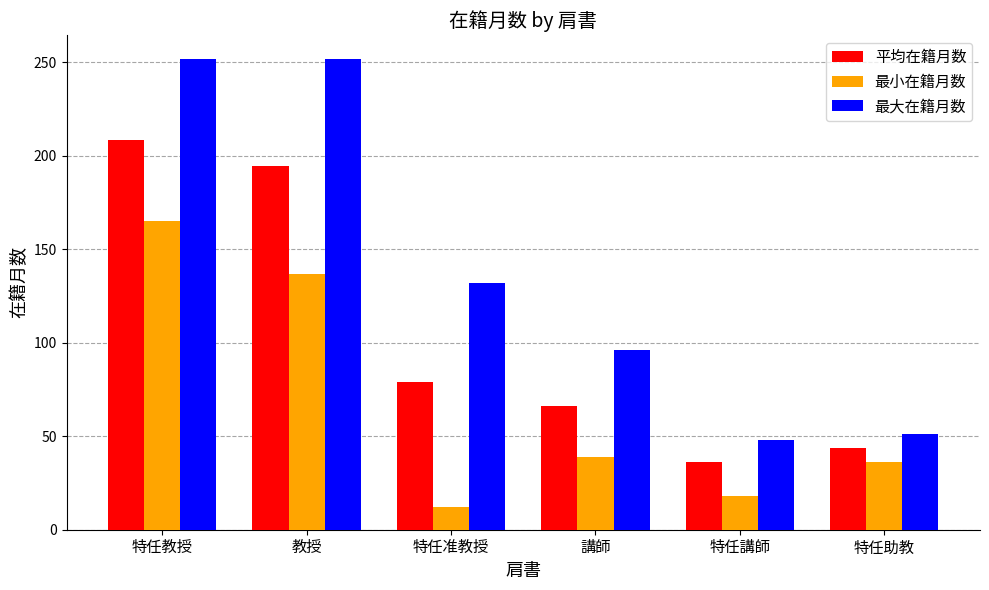

What is the label of the 5th bar from the left?

特任講師